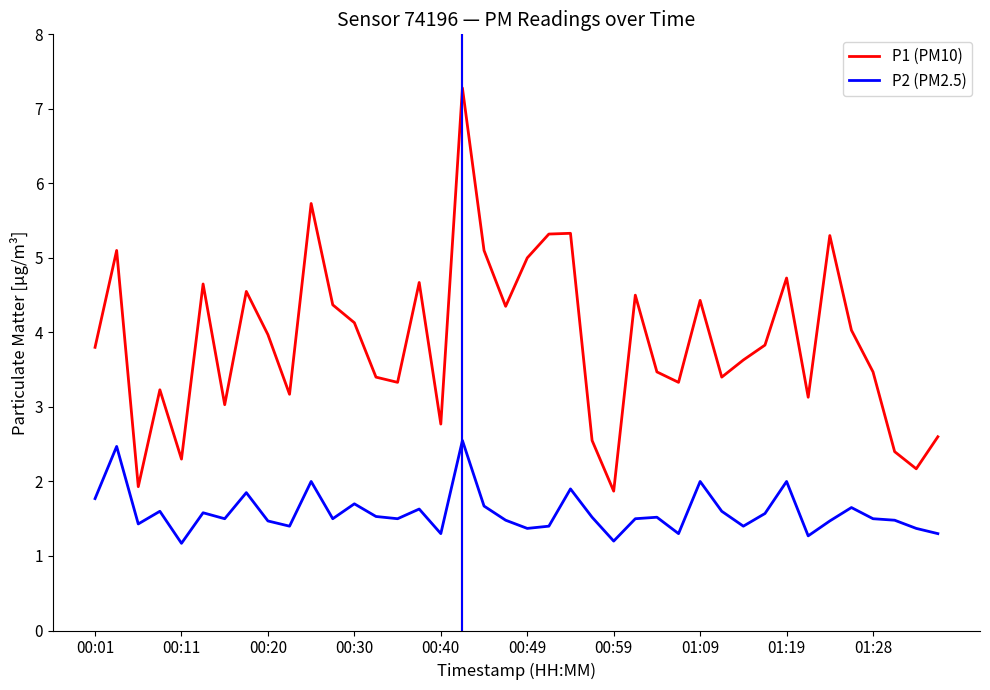

True or false: P1 (PM10) and P2 (PM2.5) cross at least once.

False